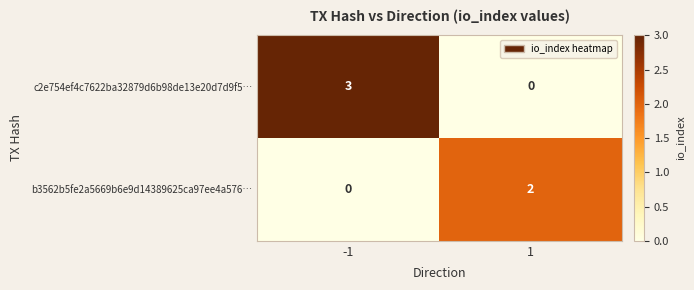

Reading left to right, extract all data points from this chart.

c2e754ef4c7622ba32879d6b98de13e20d7d9f5…: -1=3	1=0
b3562b5fe2a5669b6e9d14389625ca97ee4a576…: -1=0	1=2